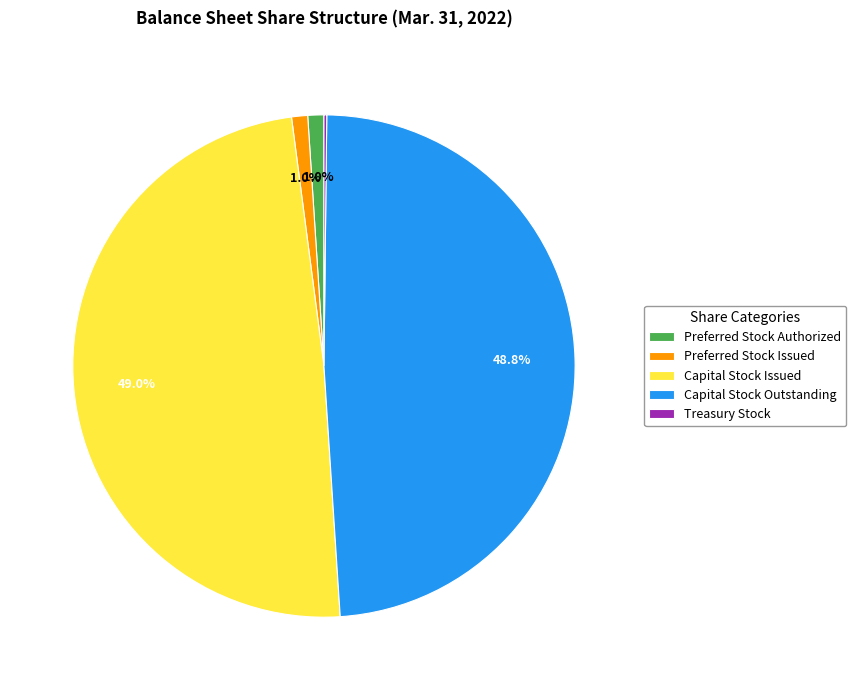

What portion of the pie excludes Preferred Stock Authorized?

99.0%